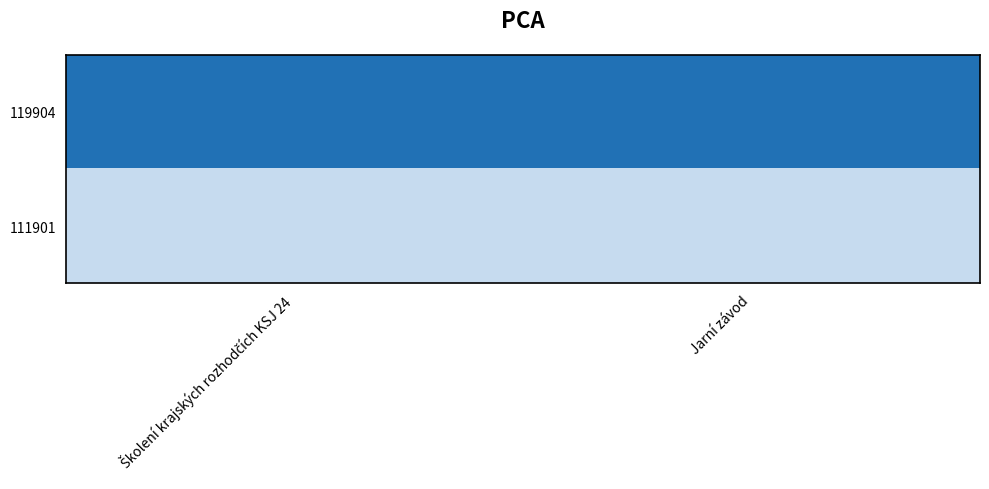

What is the greatest value displayed?

2